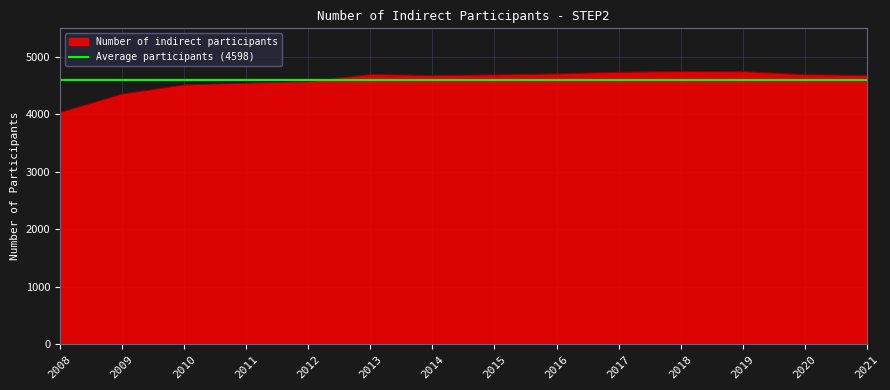

True or false: the data shows 4571 at 2012.

True